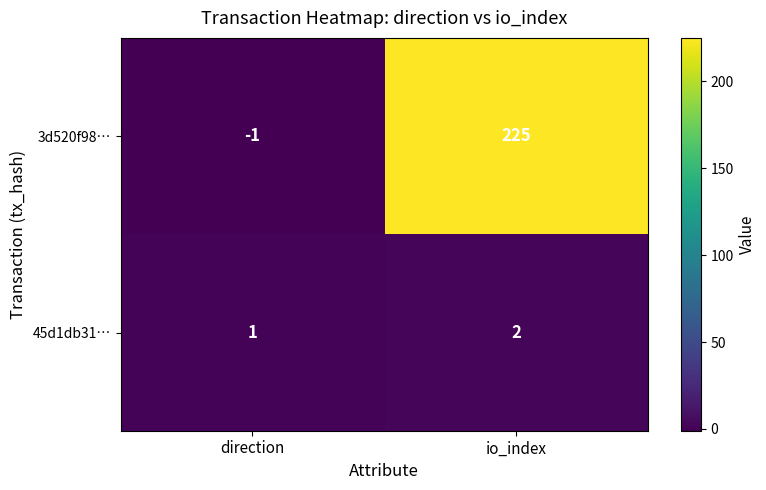

What is the total value across all series at io_index?

227